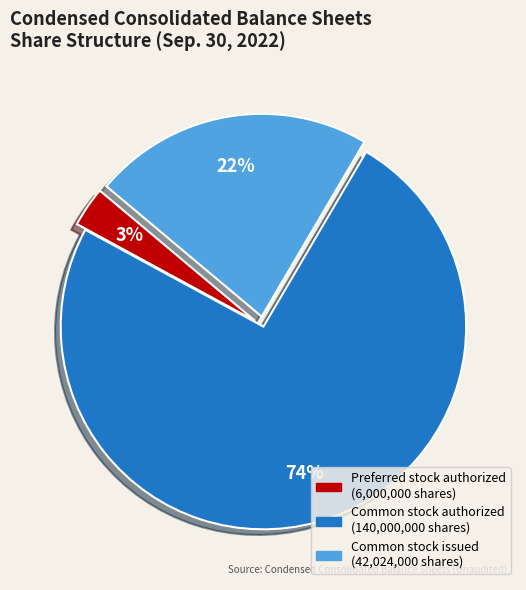

True or false: Common stock issued accounts for 22% of the total.

True